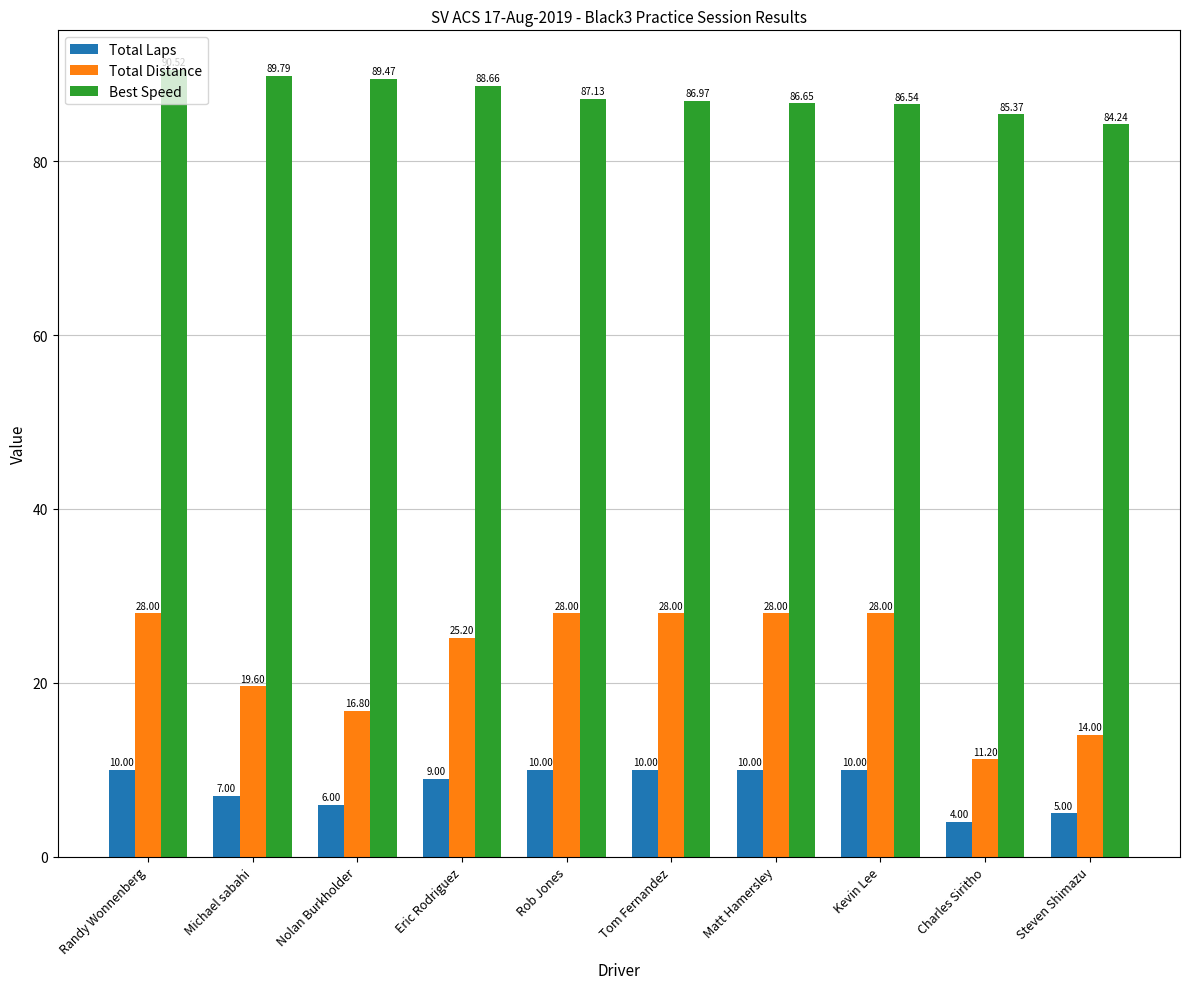

Which series has the largest range (max minus min)?

Total Distance